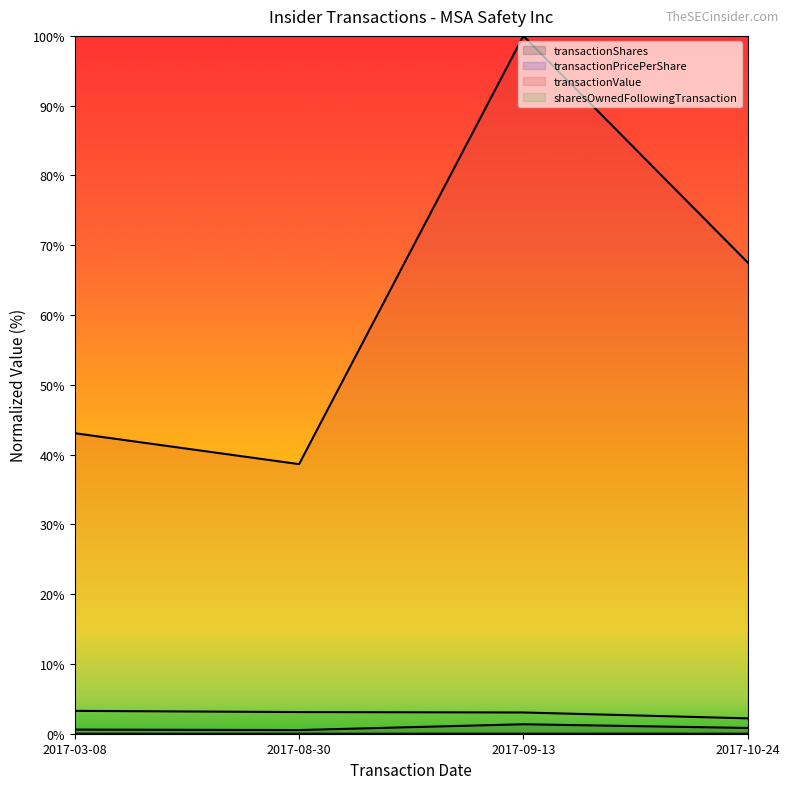

How many data points in sharesOwnedFollowingTransaction are less than 3?

1